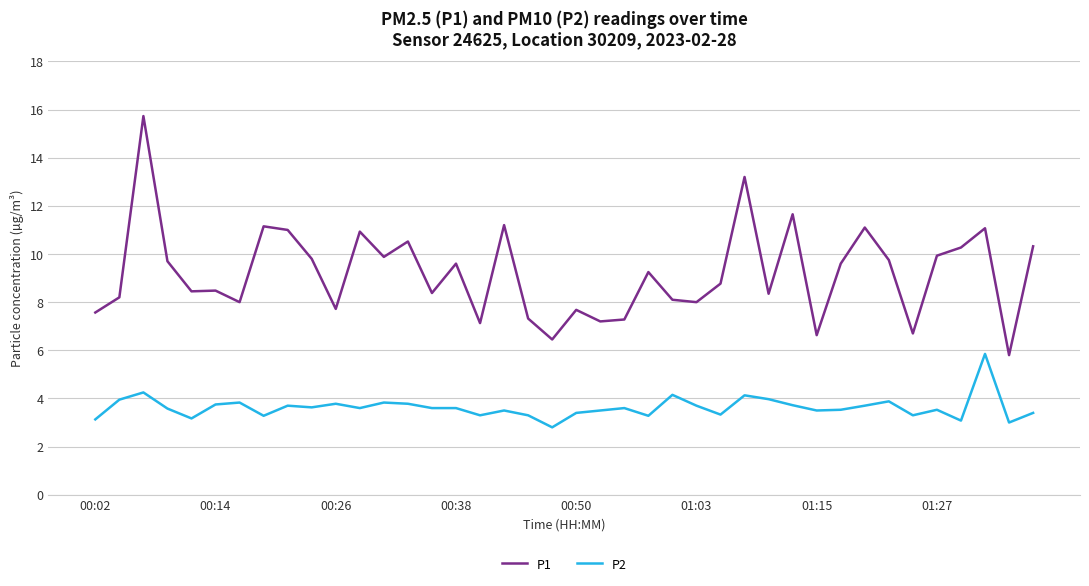

What is the maximum value shown in the chart?

15.7